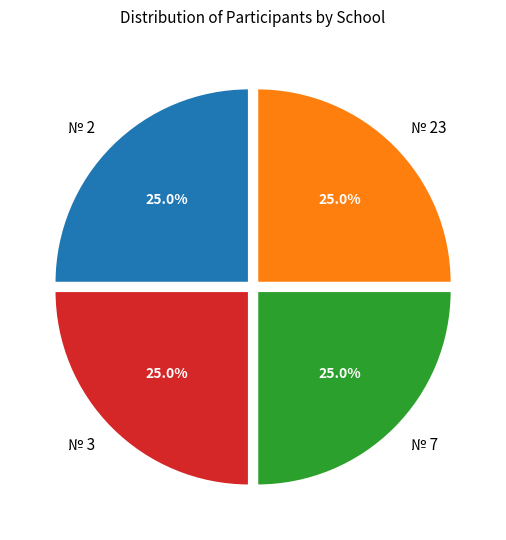

Does any single category account for the majority?

No